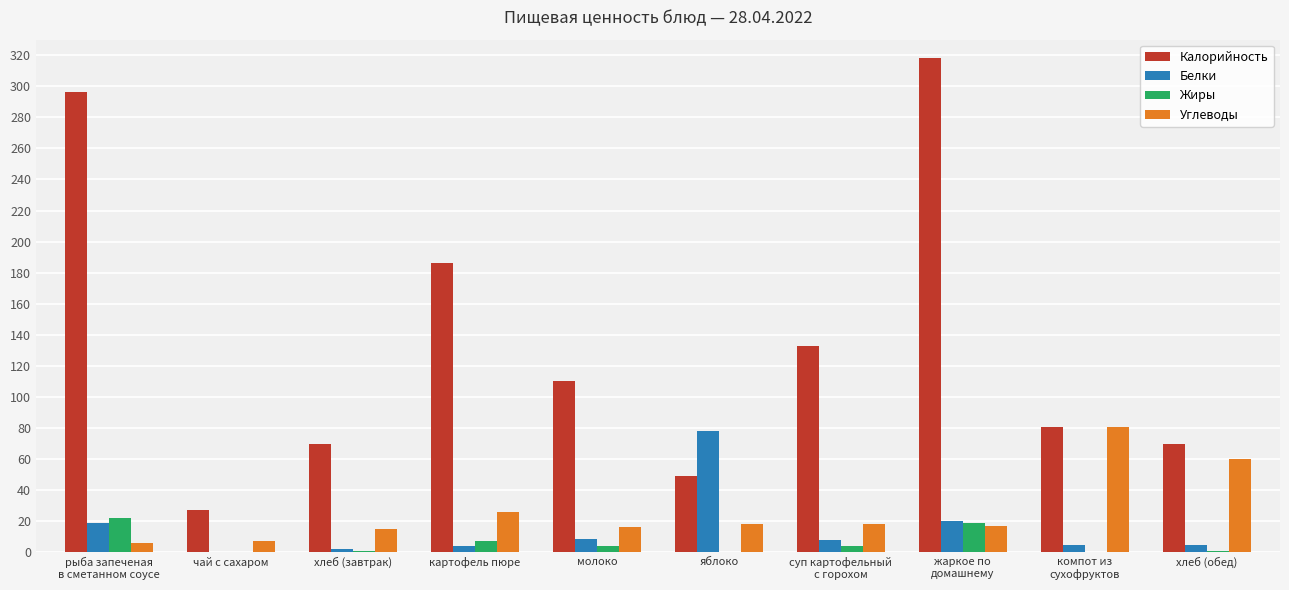

At which category is the sum across all series the highest?

жаркое по
домашнему